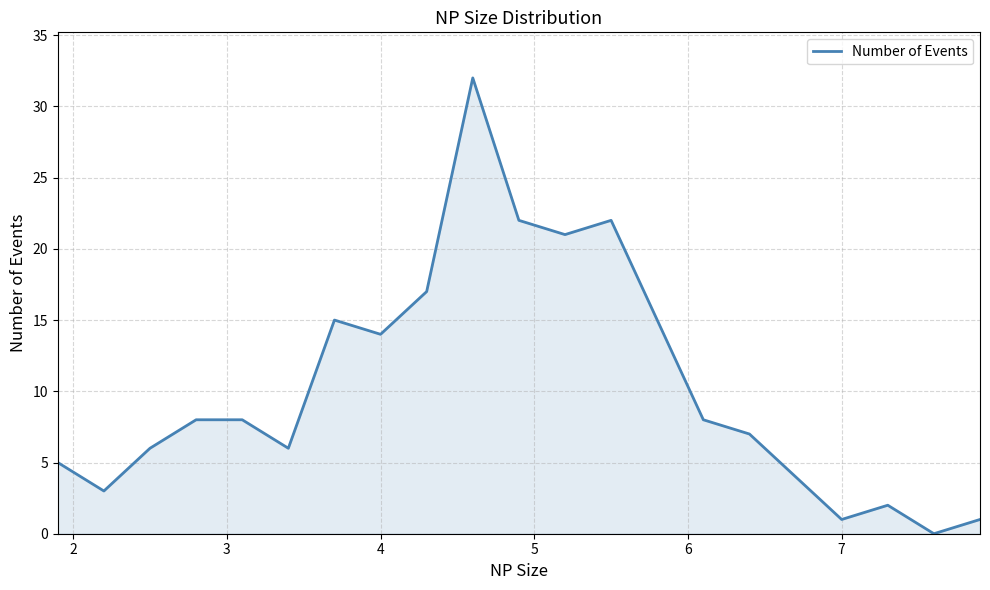

Reading left to right, list all the values displayed in this chart.

5	3	6	8	8	6	15	14	17	32	22	21	22	15	8	7	4	1	2	0	1